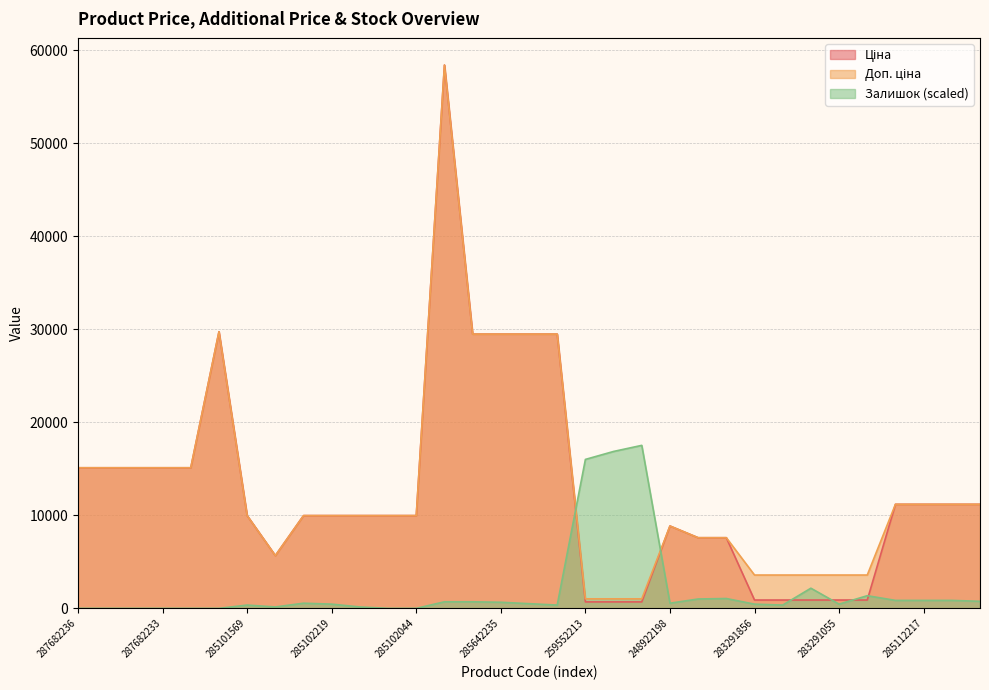

What is the sum of all Залишок line (scaled) values?

65729.9